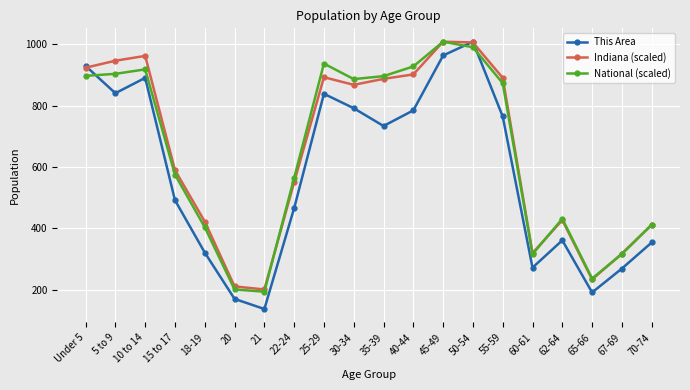

How many times do National (scaled) and This Area cross each other?

3